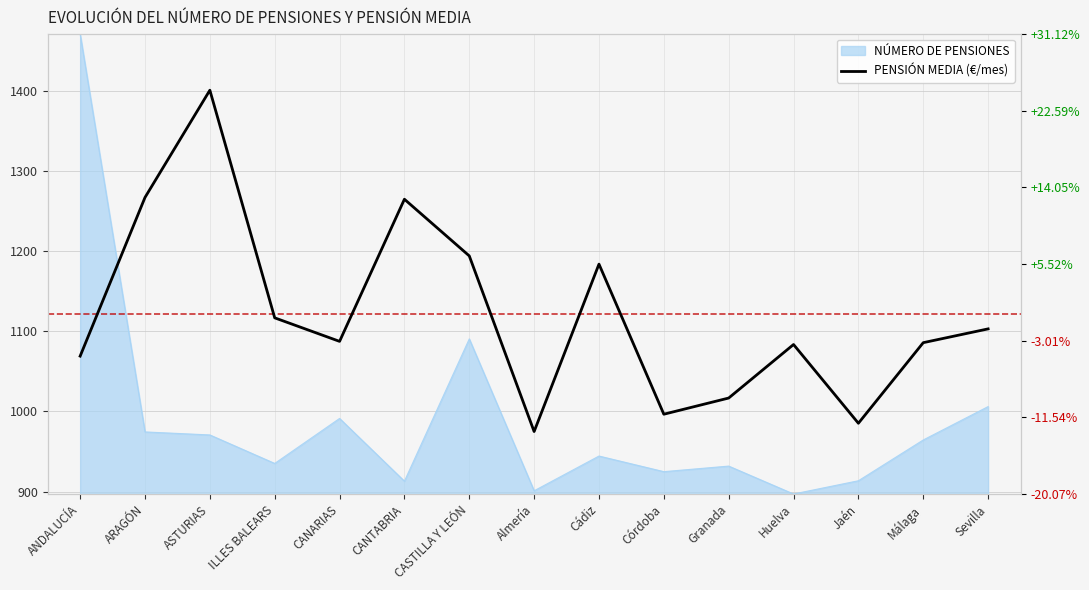

At which label is the value closest to 1188?

Cádiz